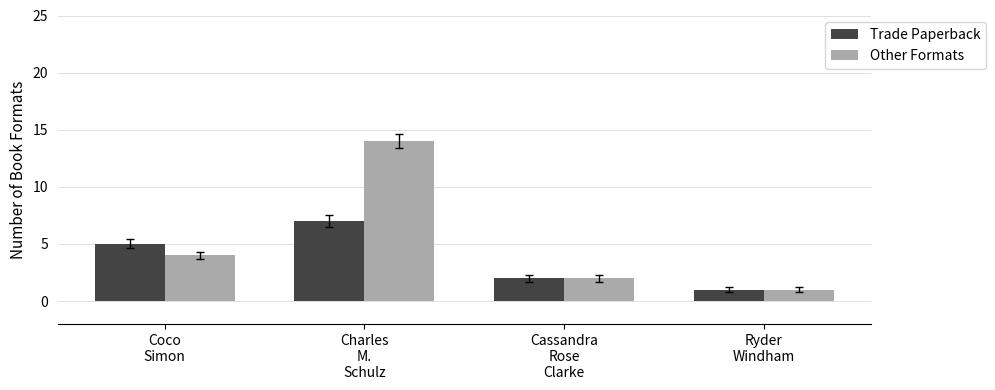

What is the average value of the Other Formats series?

5